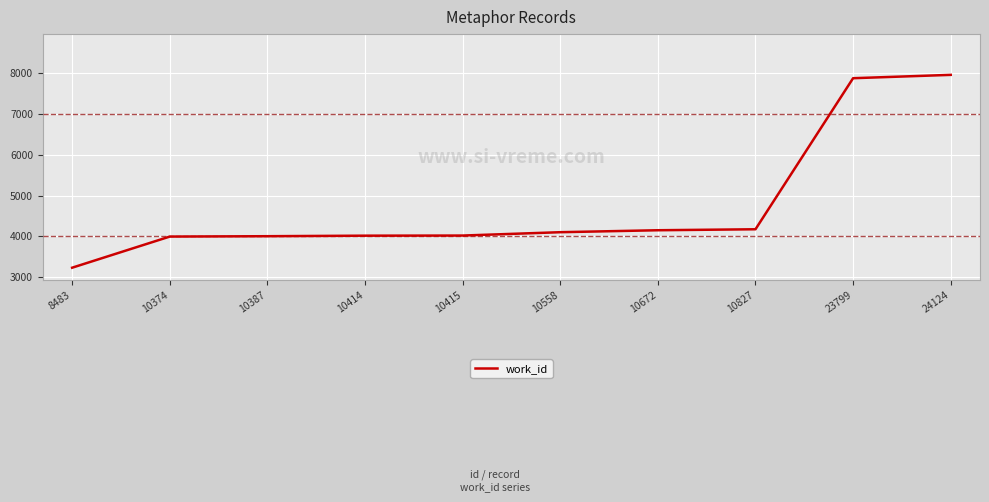

The value at 8483 is 3233. True or false?

True